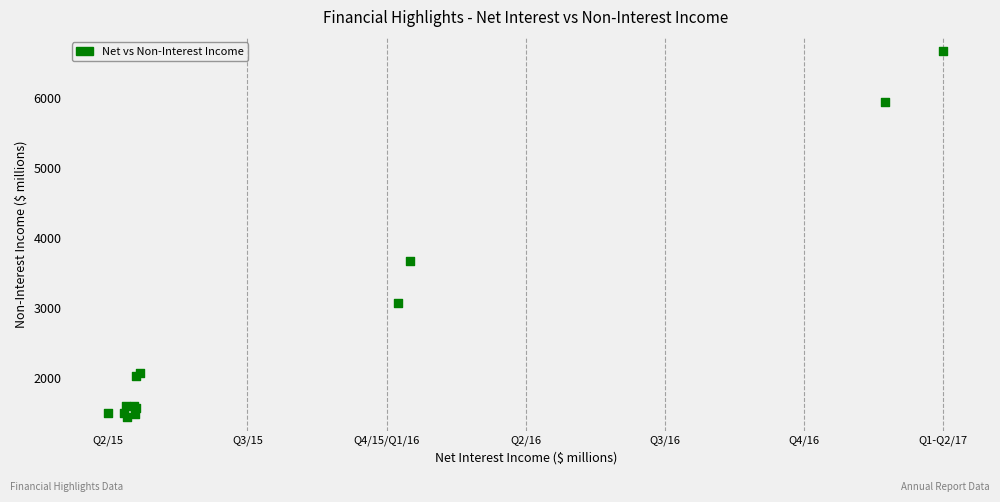

What Y value in the scatter plot is closest to 4054?

3670